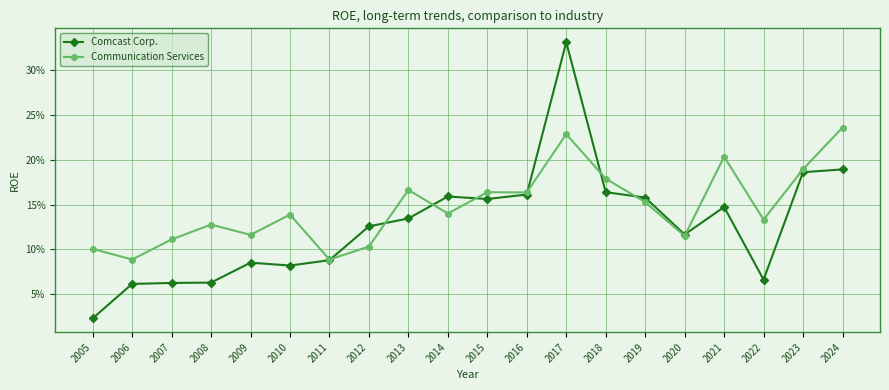

The Communication Services series shows 0.2 at 2008. True or false?

False